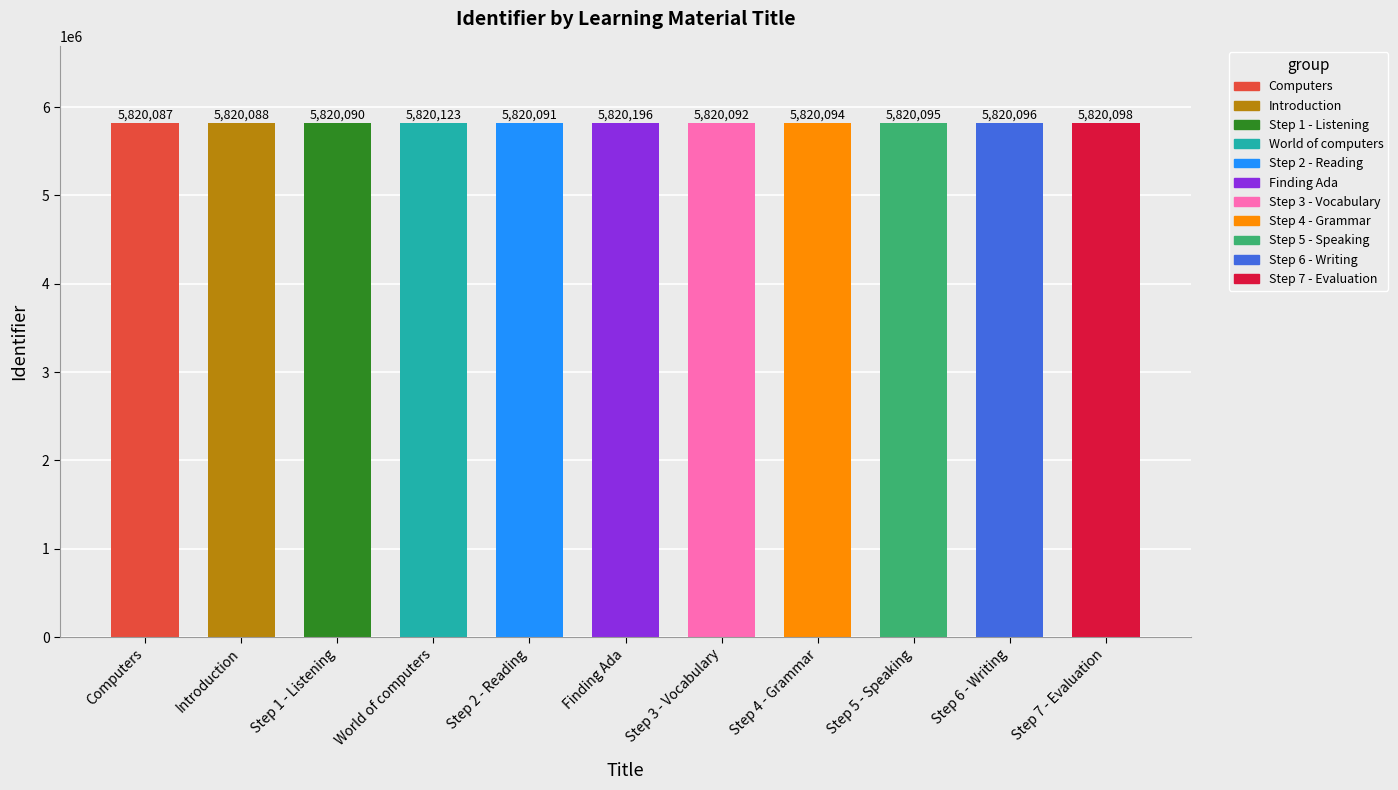

What is the label of the 6th bar from the left?

Finding Ada